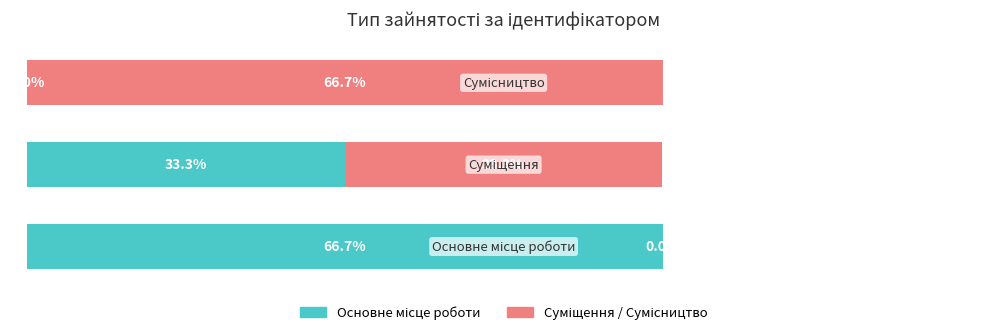

What are all the series names shown in the legend?

Основне місце роботи, Суміщення / Сумісництво